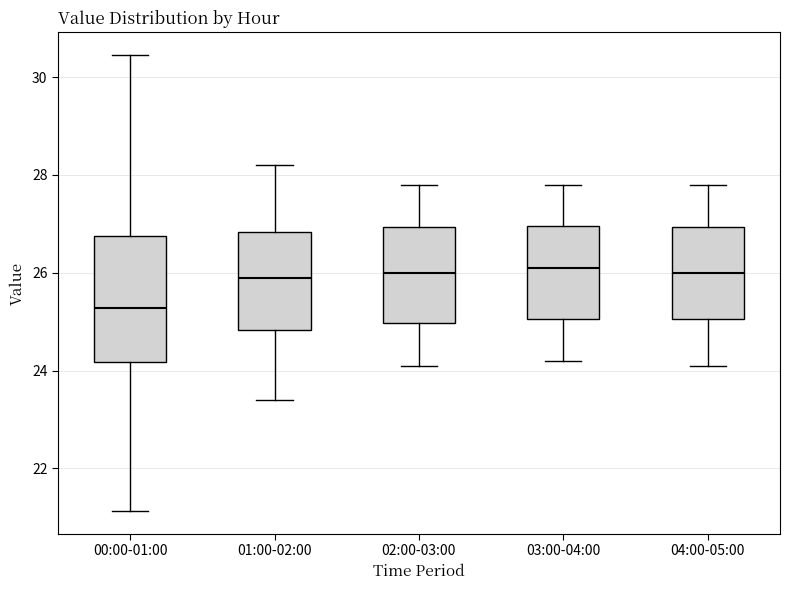

Which box is the tallest, from its lower edge to its upper edge?

00:00-01:00